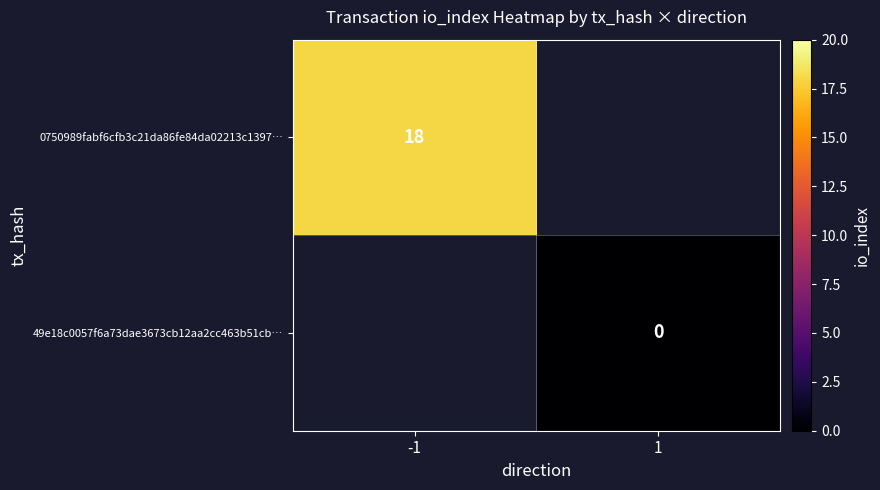

The 0750989fabf6cfb3c21da86fe84da02213c1397… series shows 27 at -1. True or false?

False